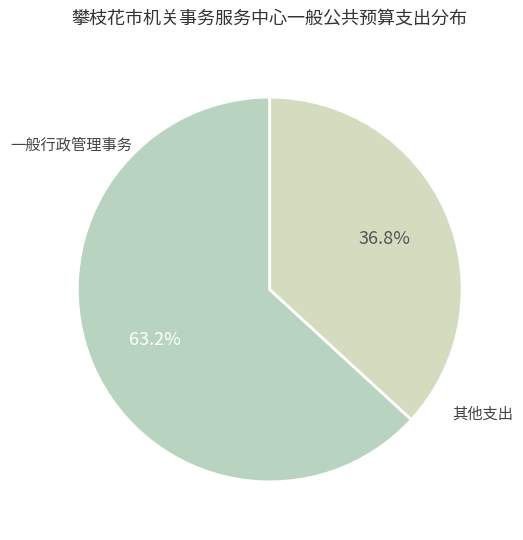

What portion of the pie excludes 一般行政管理事务?

36.8%